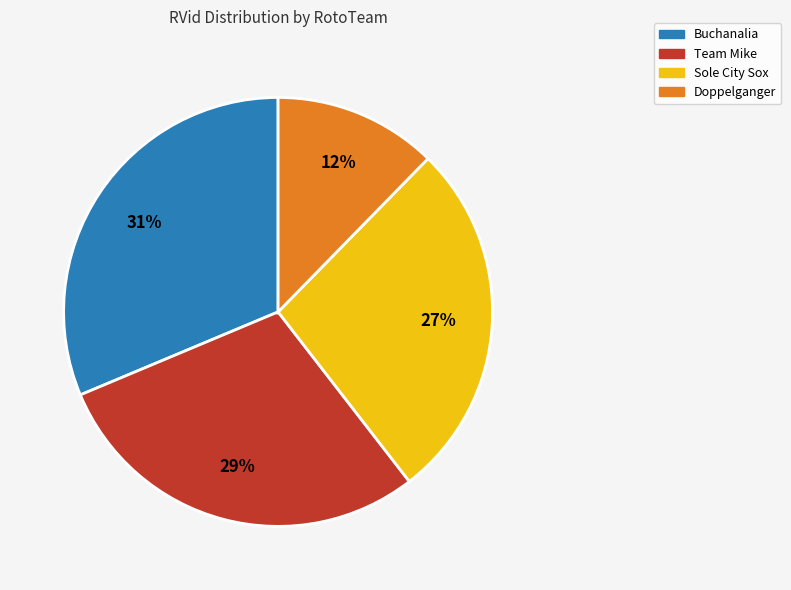

Does any single category account for the majority?

No